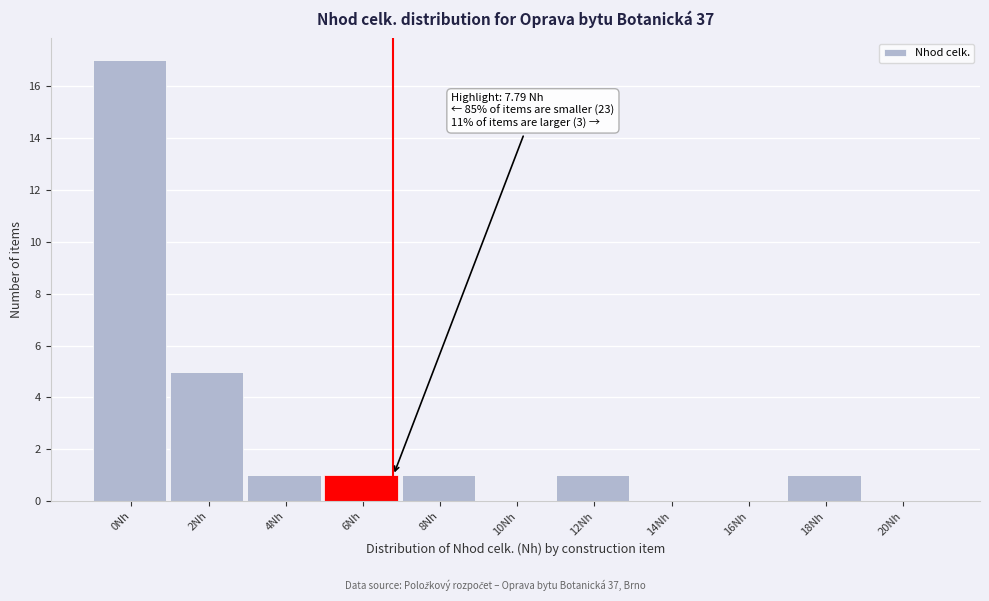

Reading left to right, extract all data points from this chart.

0Nh=17	2Nh=5	4Nh=1	6Nh=1	8Nh=1	10Nh=0	12Nh=1	14Nh=0	16Nh=0	18Nh=1	20Nh=0